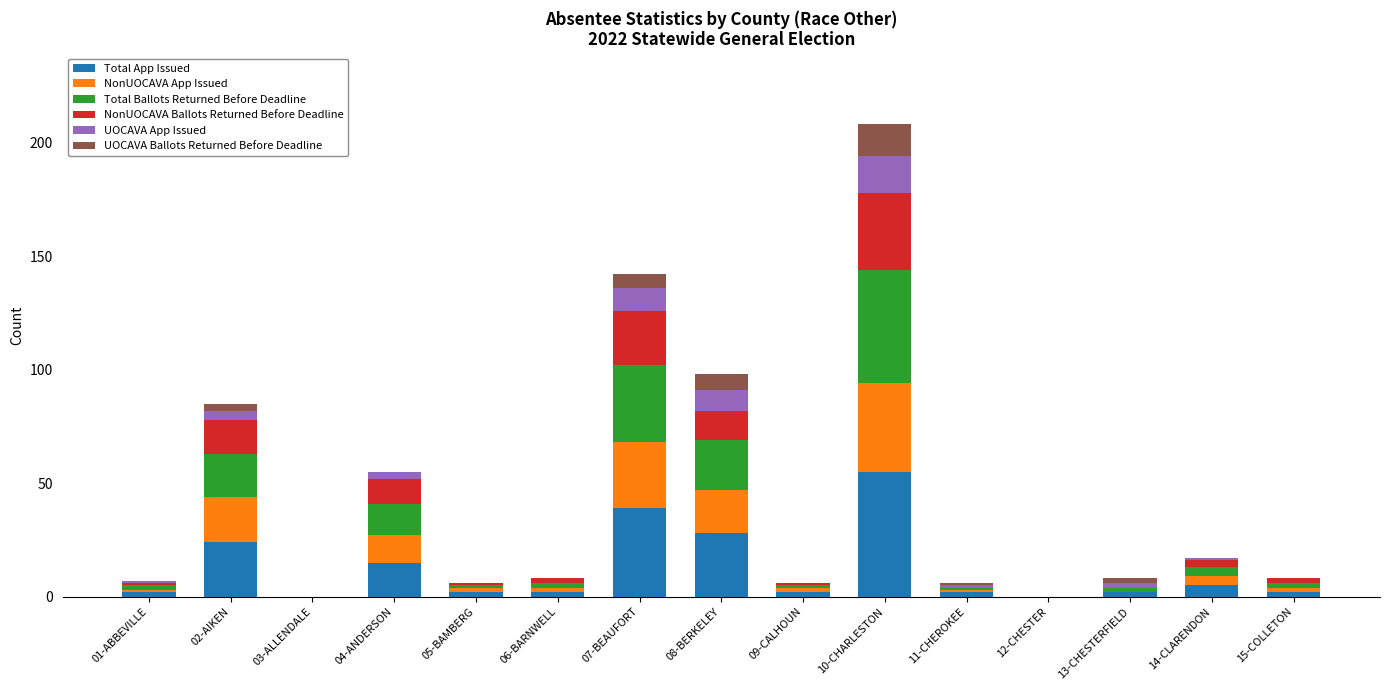

The value of Total App Issued at 04-ANDERSON is 15. True or false?

True